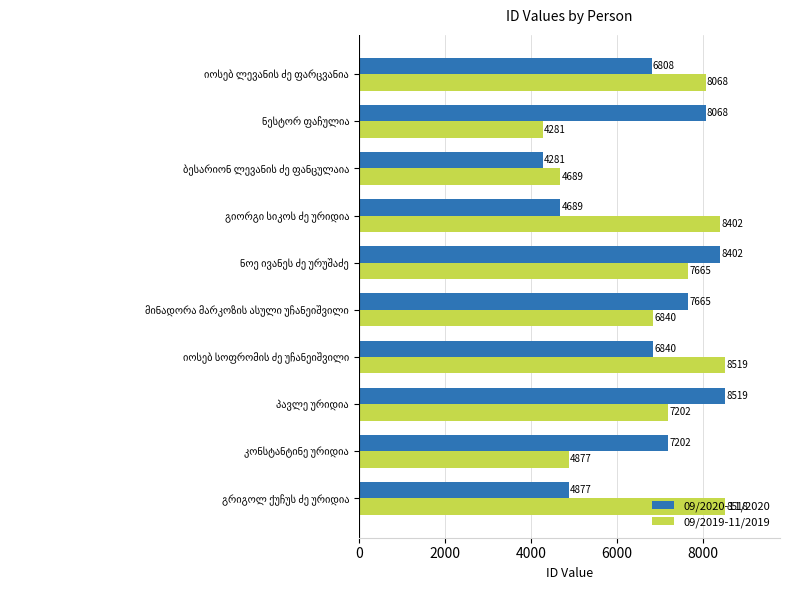

What is the highest value of the 09/2019-11/2019 series?

8519